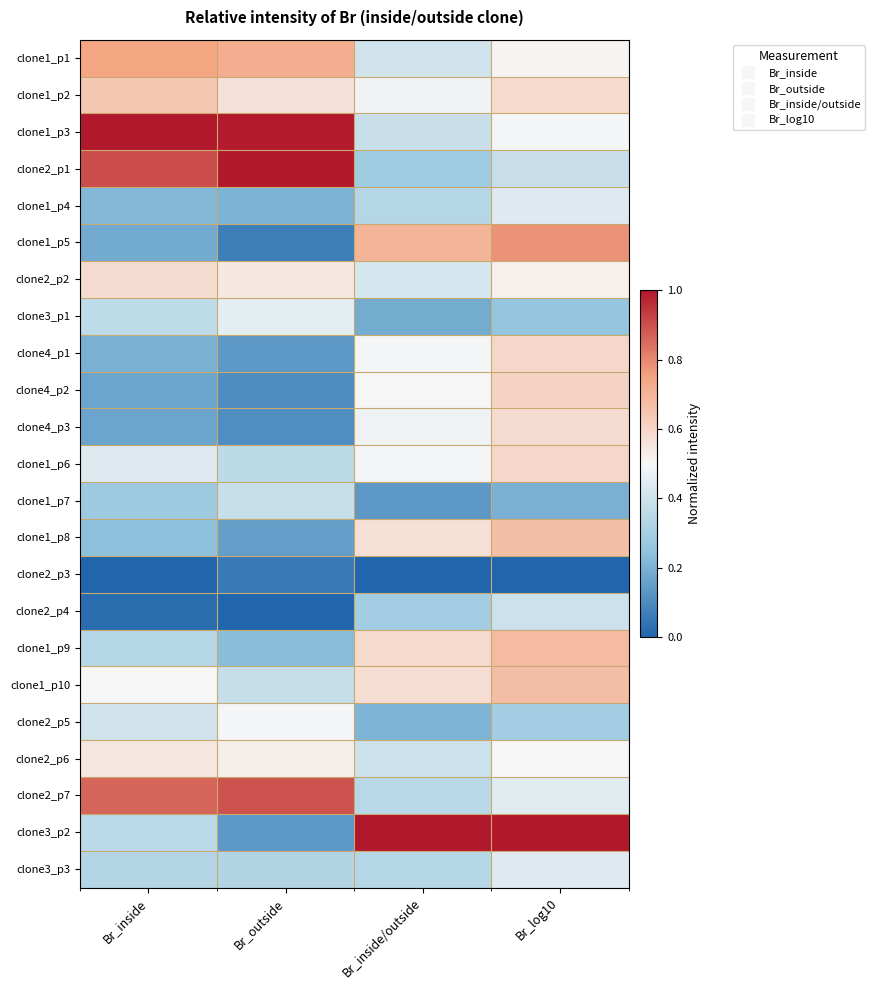

Reading left to right, extract all data points from this chart.

clone1_p1: Br_inside=0.7	Br_outside=0.7	Br_inside/outside=0.4	Br_log10=0.5
clone1_p2: Br_inside=0.6	Br_outside=0.6	Br_inside/outside=0.5	Br_log10=0.6
clone1_p3: Br_inside=1.0	Br_outside=1.0	Br_inside/outside=0.4	Br_log10=0.5
clone2_p1: Br_inside=0.9	Br_outside=1.0	Br_inside/outside=0.3	Br_log10=0.4
clone1_p4: Br_inside=0.2	Br_outside=0.2	Br_inside/outside=0.3	Br_log10=0.4
clone1_p5: Br_inside=0.2	Br_outside=0.1	Br_inside/outside=0.7	Br_log10=0.8
clone2_p2: Br_inside=0.6	Br_outside=0.5	Br_inside/outside=0.4	Br_log10=0.5
clone3_p1: Br_inside=0.4	Br_outside=0.5	Br_inside/outside=0.2	Br_log10=0.3
clone4_p1: Br_inside=0.2	Br_outside=0.1	Br_inside/outside=0.5	Br_log10=0.6
clone4_p2: Br_inside=0.2	Br_outside=0.1	Br_inside/outside=0.5	Br_log10=0.6
clone4_p3: Br_inside=0.2	Br_outside=0.1	Br_inside/outside=0.5	Br_log10=0.6
clone1_p6: Br_inside=0.4	Br_outside=0.4	Br_inside/outside=0.5	Br_log10=0.6
clone1_p7: Br_inside=0.3	Br_outside=0.4	Br_inside/outside=0.1	Br_log10=0.2
clone1_p8: Br_inside=0.2	Br_outside=0.1	Br_inside/outside=0.6	Br_log10=0.7
clone2_p3: Br_inside=0.0	Br_outside=0.1	Br_inside/outside=0.0	Br_log10=0.0
clone2_p4: Br_inside=0.0	Br_outside=0.0	Br_inside/outside=0.3	Br_log10=0.4
clone1_p9: Br_inside=0.3	Br_outside=0.2	Br_inside/outside=0.6	Br_log10=0.7
clone1_p10: Br_inside=0.5	Br_outside=0.4	Br_inside/outside=0.6	Br_log10=0.7
clone2_p5: Br_inside=0.4	Br_outside=0.5	Br_inside/outside=0.2	Br_log10=0.3
clone2_p6: Br_inside=0.5	Br_outside=0.5	Br_inside/outside=0.4	Br_log10=0.5
clone2_p7: Br_inside=0.9	Br_outside=0.9	Br_inside/outside=0.3	Br_log10=0.4
clone3_p2: Br_inside=0.4	Br_outside=0.1	Br_inside/outside=1.0	Br_log10=1.0
clone3_p3: Br_inside=0.3	Br_outside=0.3	Br_inside/outside=0.3	Br_log10=0.4